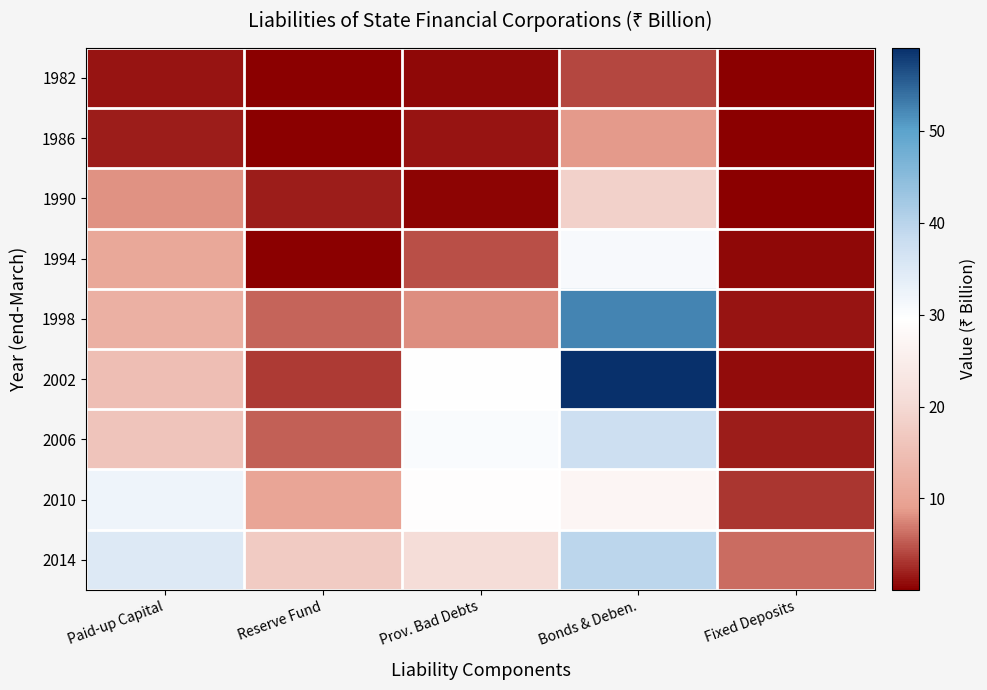

Reading left to right, list all the values displayed in this chart.

1982: Paid-up Capital=1.3	Reserve Fund=0.1	Prov. Bad Debts=0.7	Bonds & Deben.=4.1	Fixed Deposits=0.1
1986: Paid-up Capital=1.8	Reserve Fund=0.1	Prov. Bad Debts=1.3	Bonds & Deben.=8.7	Fixed Deposits=0.1
1990: Paid-up Capital=8.2	Reserve Fund=1.8	Prov. Bad Debts=0.4	Bonds & Deben.=18.7	Fixed Deposits=0.1
1994: Paid-up Capital=10.6	Reserve Fund=0.2	Prov. Bad Debts=4.6	Bonds & Deben.=30.9	Fixed Deposits=0.7
1998: Paid-up Capital=12.1	Reserve Fund=5.8	Prov. Bad Debts=7.9	Bonds & Deben.=52.5	Fixed Deposits=1.2
2002: Paid-up Capital=15.0	Reserve Fund=3.3	Prov. Bad Debts=29.5	Bonds & Deben.=59.0	Fixed Deposits=0.9
2006: Paid-up Capital=16.0	Reserve Fund=5.5	Prov. Bad Debts=30.3	Bonds & Deben.=37.4	Fixed Deposits=1.8
2010: Paid-up Capital=32.2	Reserve Fund=10.2	Prov. Bad Debts=29.2	Bonds & Deben.=27.1	Fixed Deposits=3.2
2014: Paid-up Capital=34.9	Reserve Fund=17.4	Prov. Bad Debts=20.8	Bonds & Deben.=39.6	Fixed Deposits=6.2